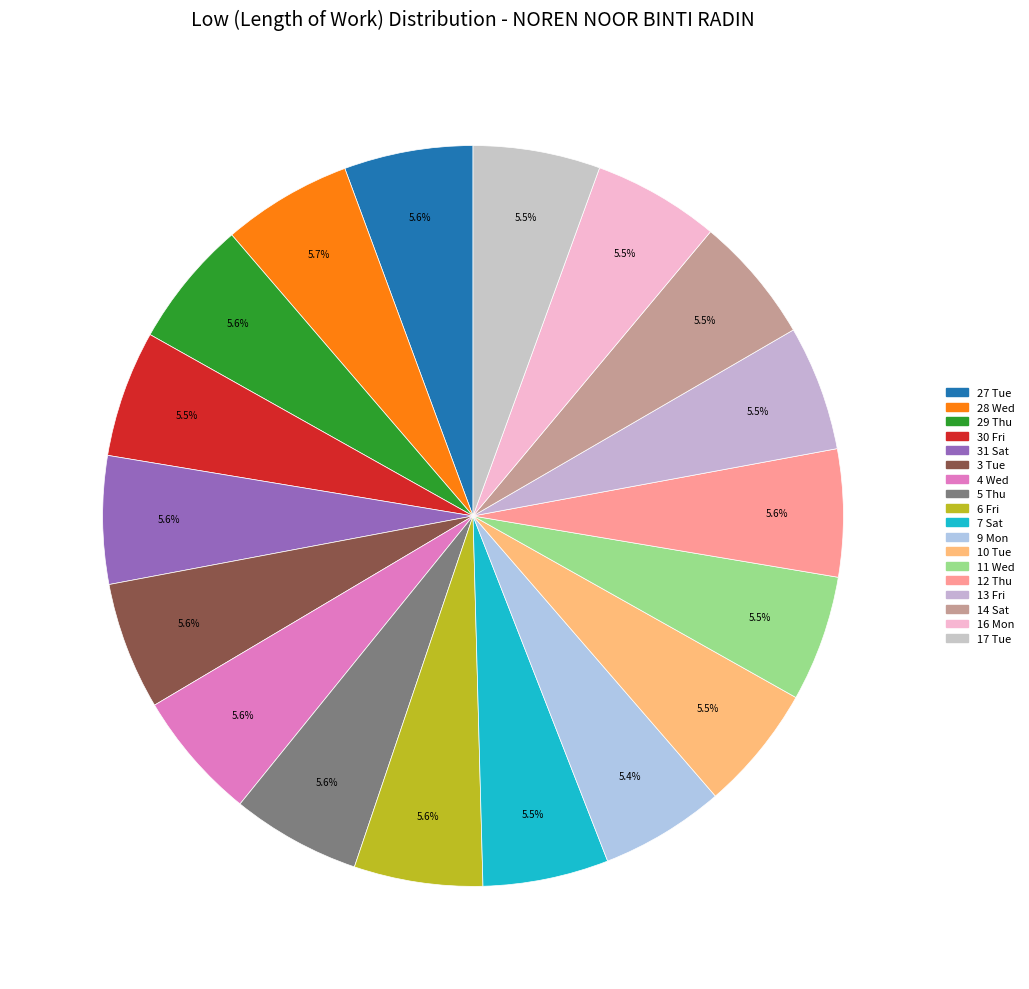

Count the number of slices in the pie.

18